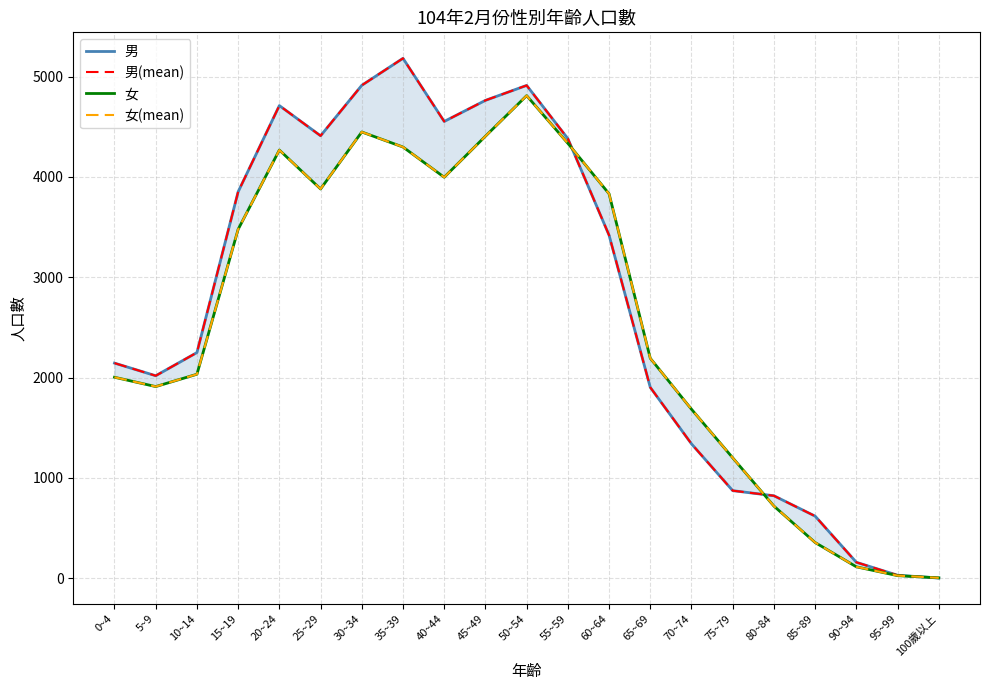

At how many categories does at least one series exceed 4215?

8